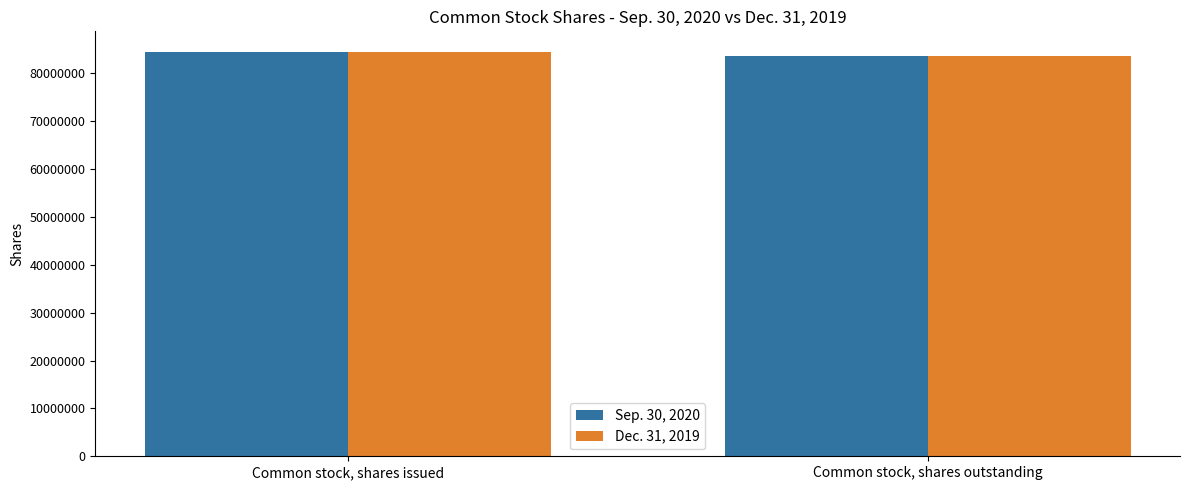

At which category is the sum across all series the highest?

Common stock, shares issued